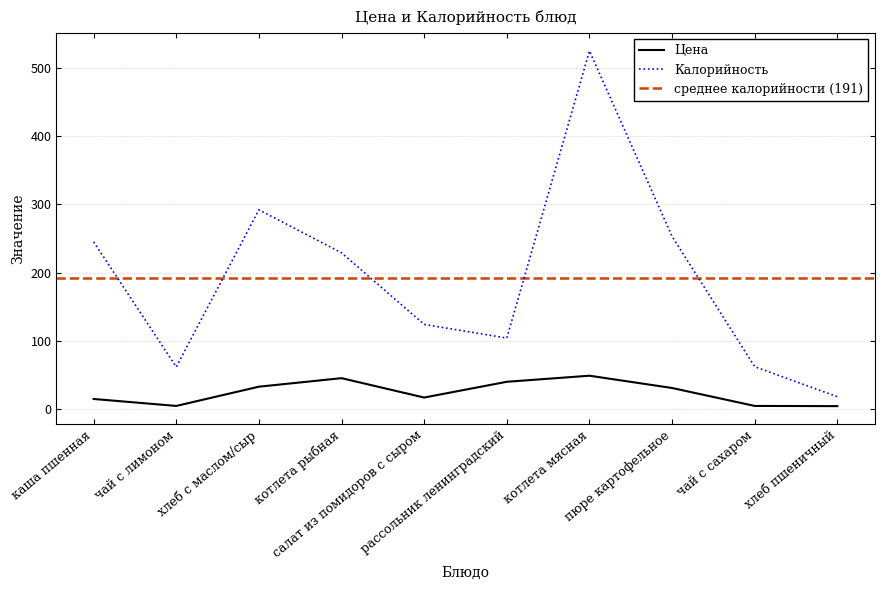

Which category has the highest value in the Цена series?

котлета мясная